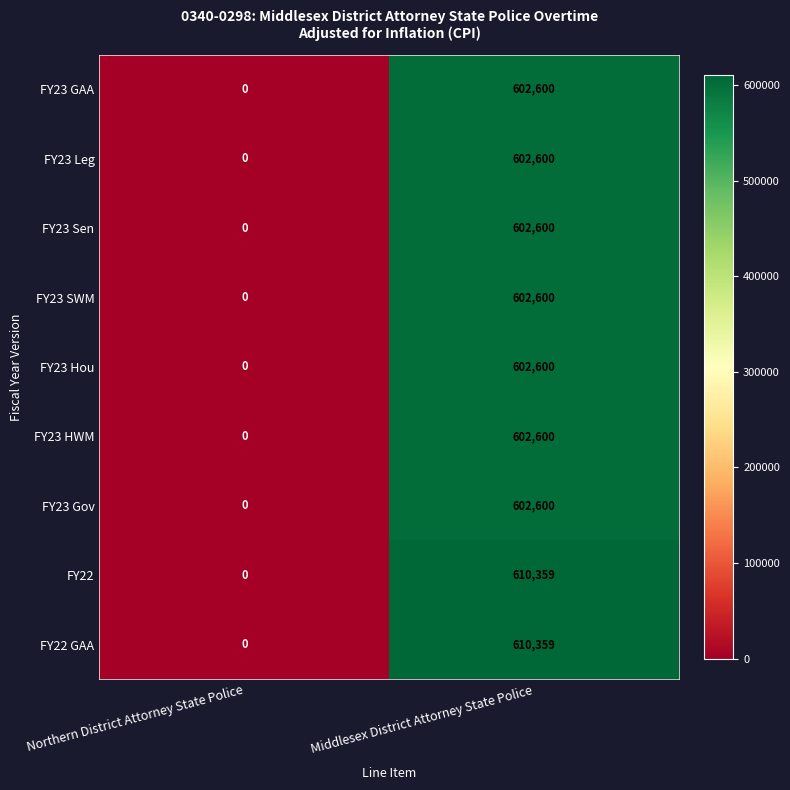

Which label corresponds to the largest value in the chart?

Middlesex District Attorney State Police